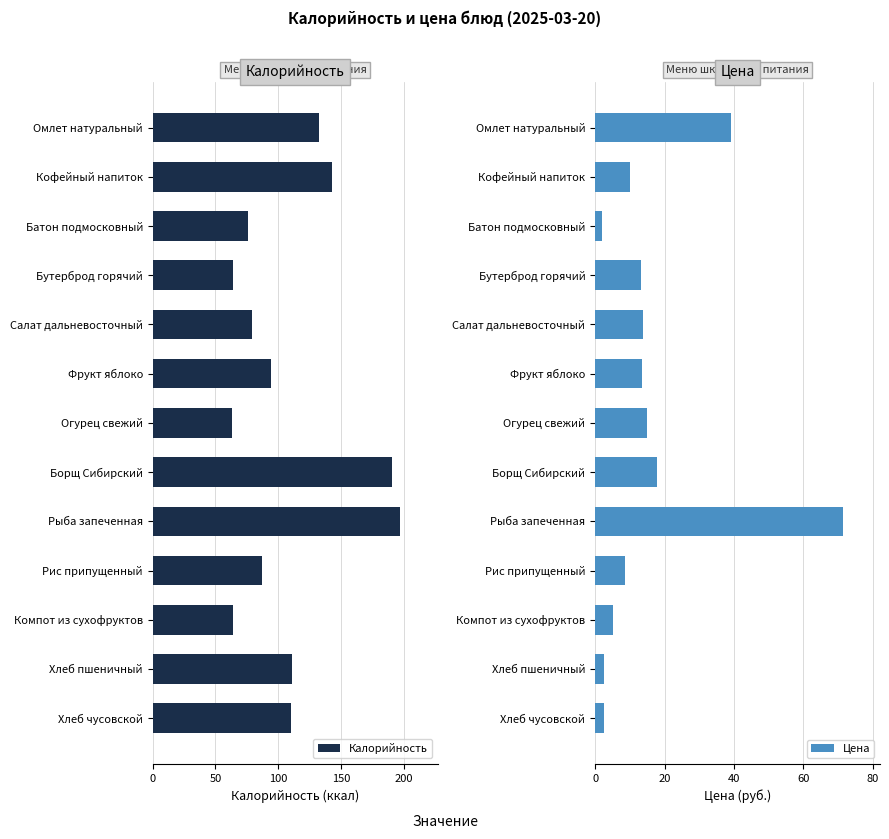

Are the bars grouped side by side (vs. stacked)?

Yes